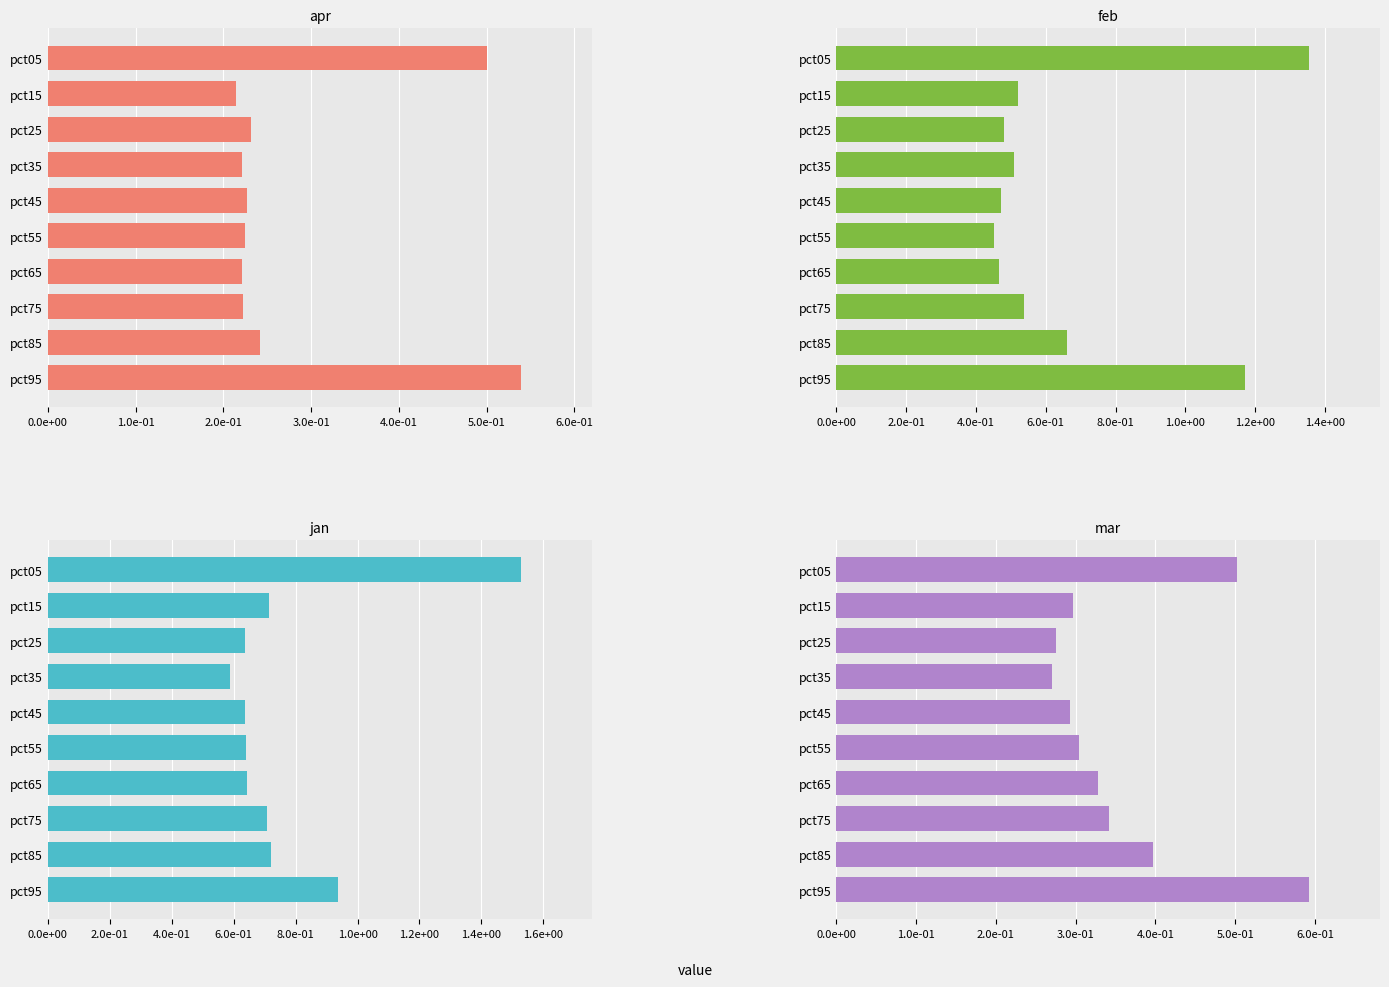

Is the value of Jan at pct65 greater than the value of Apr at pct15?

Yes